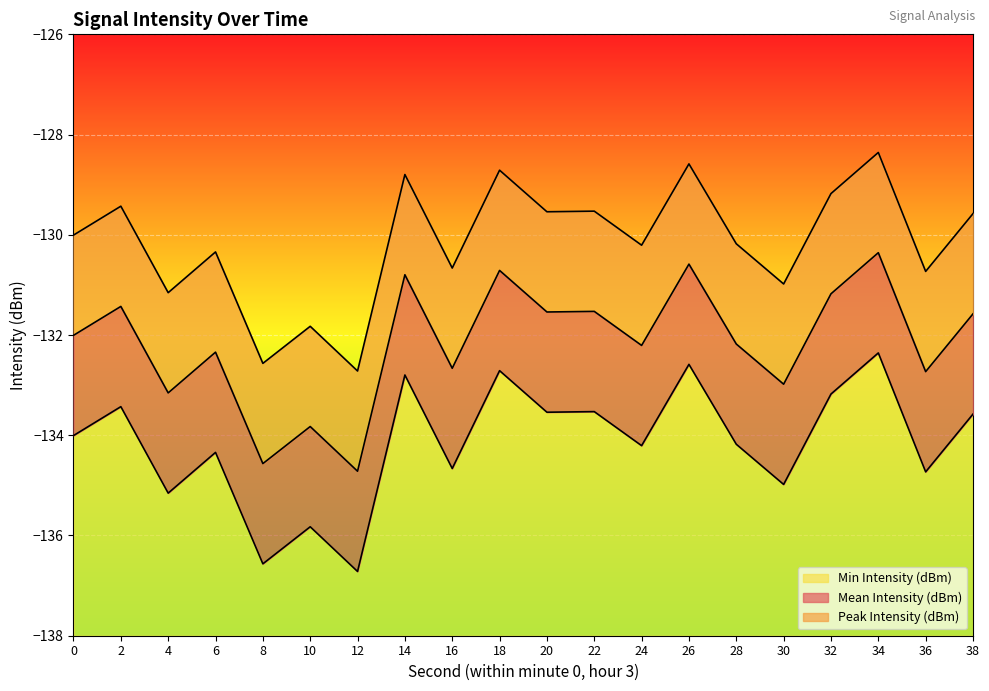

Is the value of Mean Intensity (dBm) at 10 greater than the value of Peak Intensity (dBm) at 8?

No